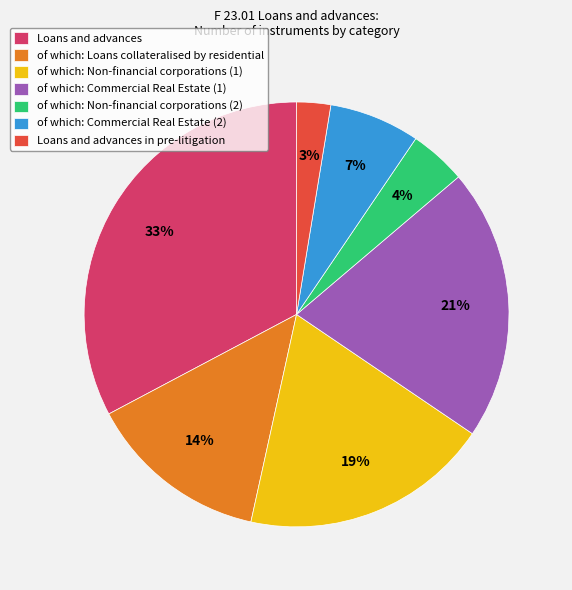

Which has a higher value, Loans and advances in pre-litigation or of which: Commercial Real Estate (2)?

of which: Commercial Real Estate (2)